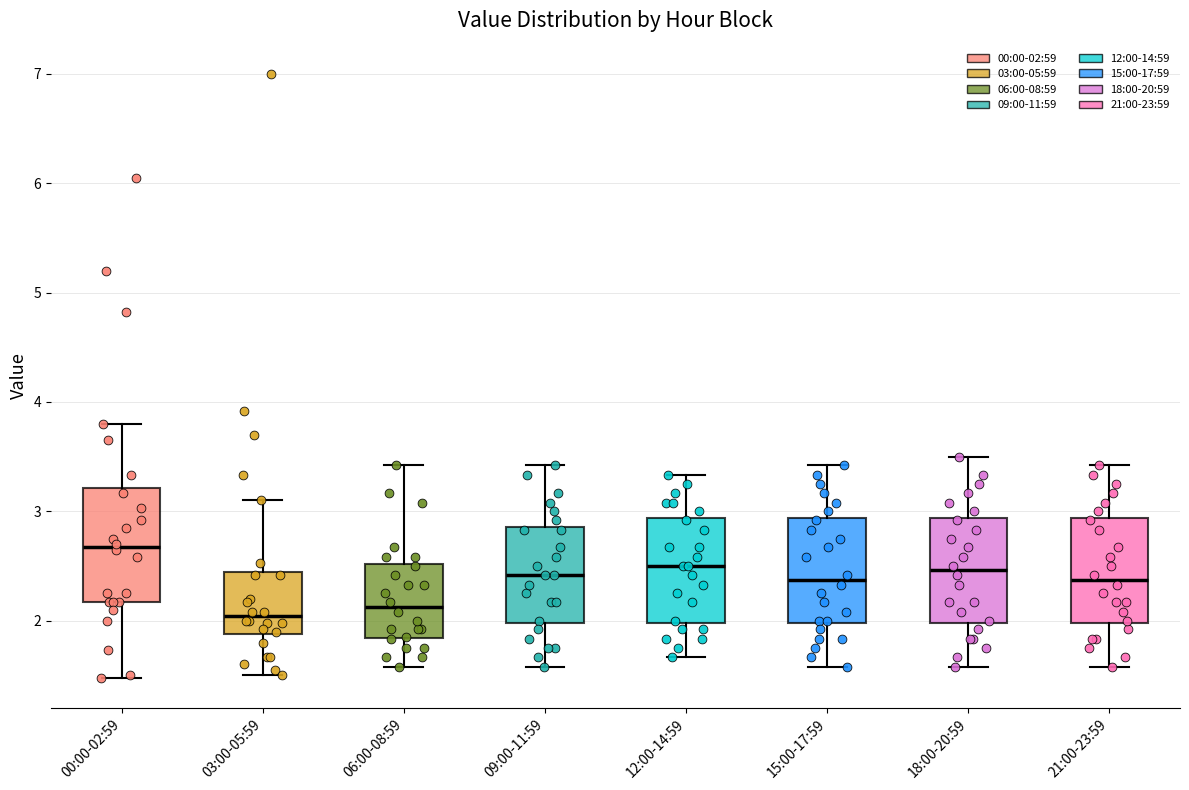

Reading left to right, transcribe this box plot: for each box, give where its median line is, the range the box spans, and where its two whiskers end, as read against the y-axis. The values are not printed on the chart, so give them approximately, as read against the axis.

00:00-02:59: median 2.7, box 2.2 to 3.2, whiskers 1.5 to 3.8
03:00-05:59: median 2.0, box 1.9 to 2.4, whiskers 1.5 to 3.1
06:00-08:59: median 2.1, box 1.8 to 2.5, whiskers 1.6 to 3.4
09:00-11:59: median 2.4, box 2.0 to 2.9, whiskers 1.6 to 3.4
12:00-14:59: median 2.5, box 2.0 to 2.9, whiskers 1.7 to 3.3
15:00-17:59: median 2.4, box 2.0 to 2.9, whiskers 1.6 to 3.4
18:00-20:59: median 2.5, box 2.0 to 2.9, whiskers 1.6 to 3.5
21:00-23:59: median 2.4, box 2.0 to 2.9, whiskers 1.6 to 3.4